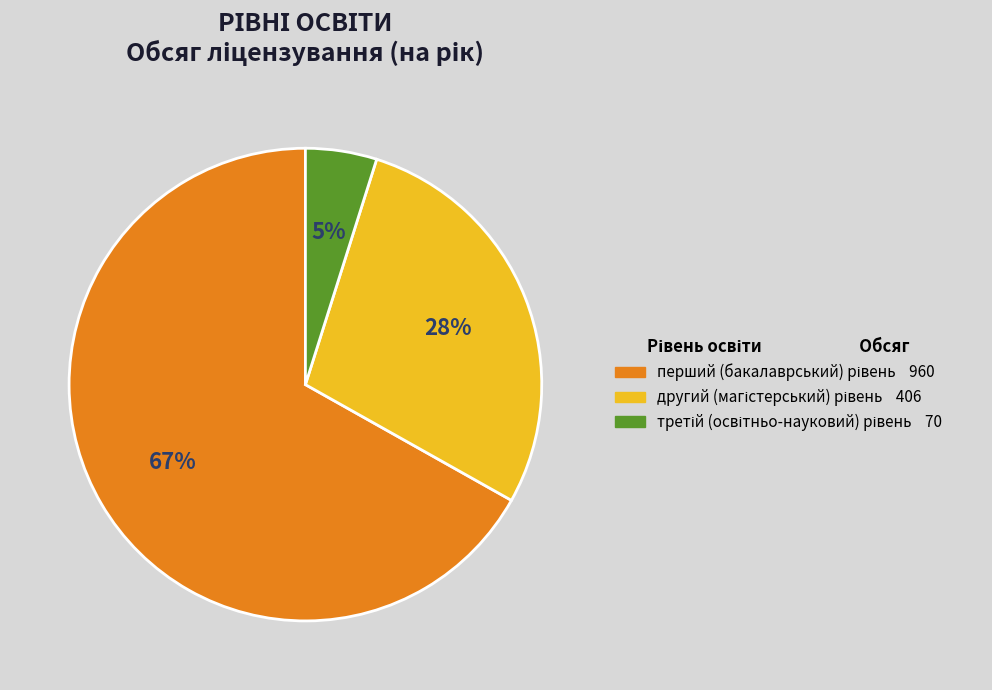

Does any single category account for the majority?

Yes